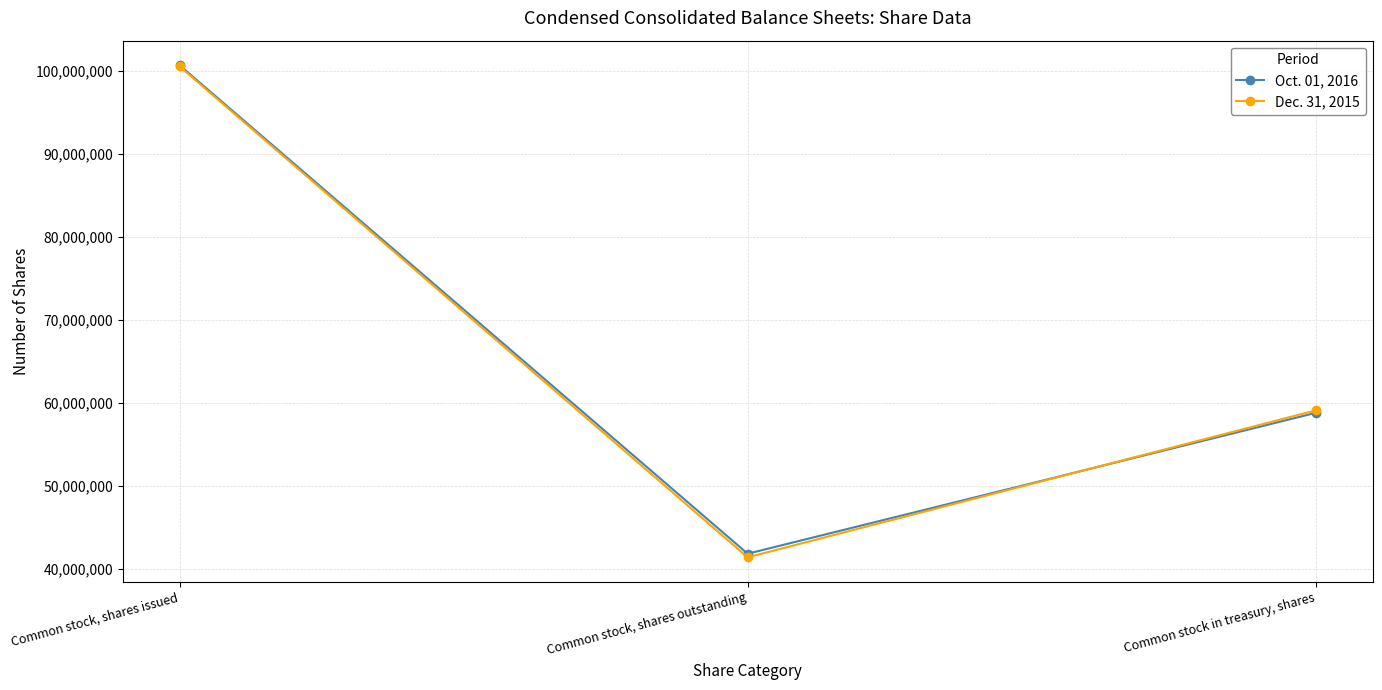

What is the difference between the Dec. 31, 2015 values at Common stock in treasury, shares and Common stock, shares outstanding?

17694058